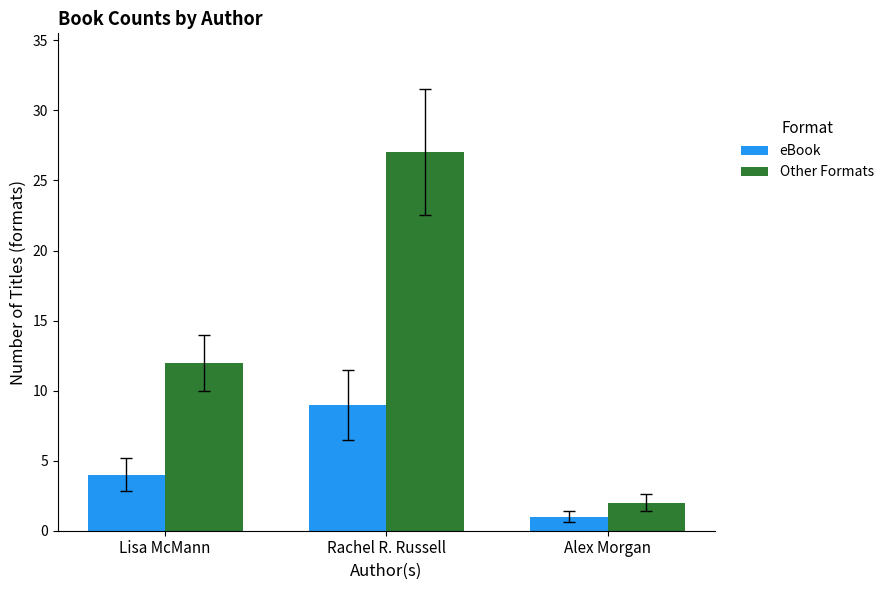

What are all the series names shown in the legend?

eBook, Other Formats